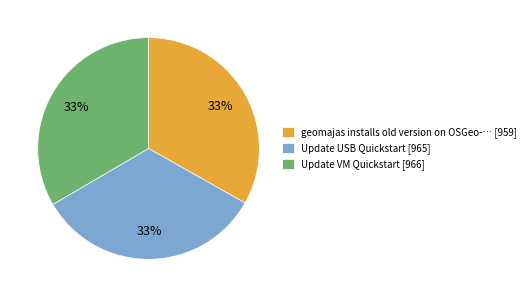

True or false: Update USB Quickstart [965] accounts for 33% of the total.

True